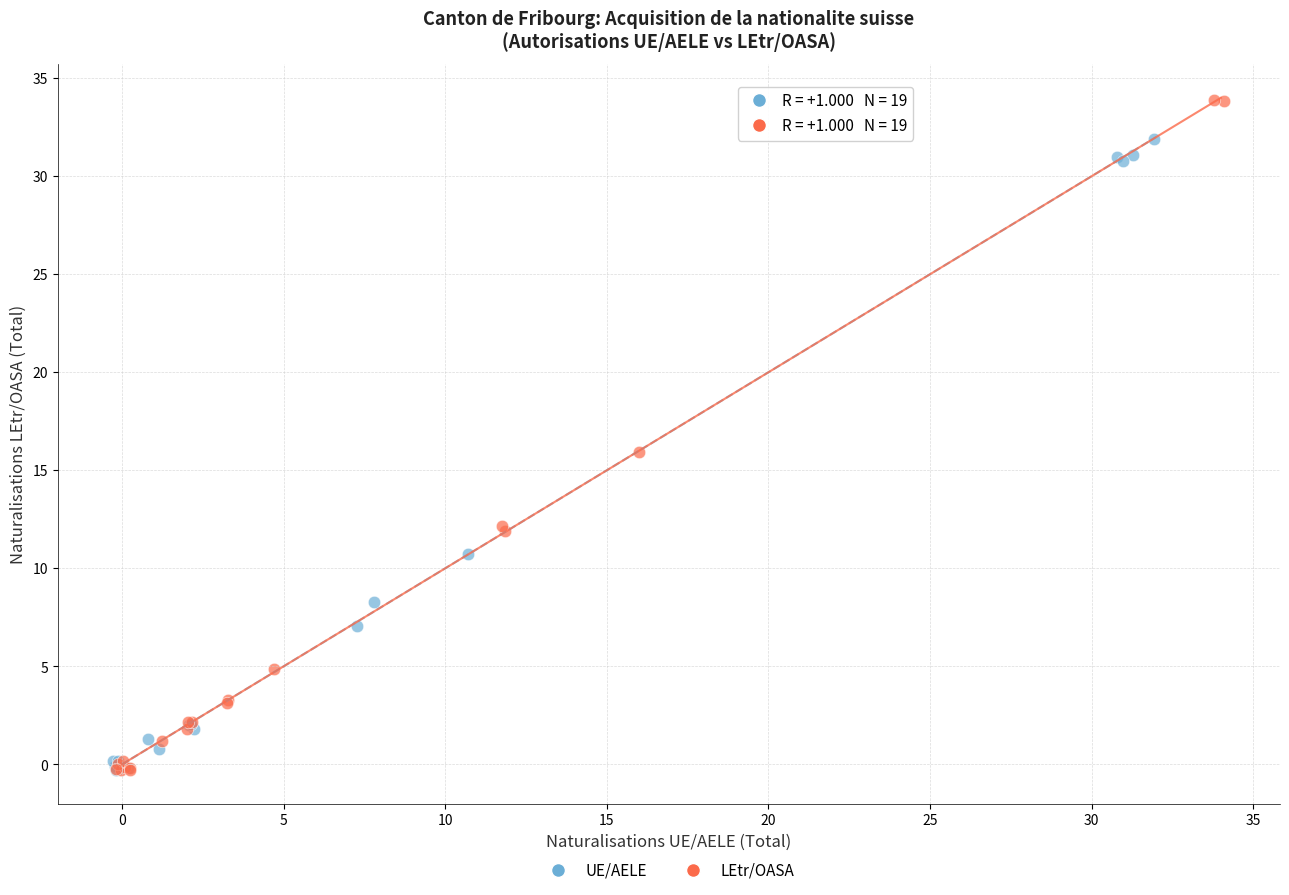

Which series contains the highest Y value?

LEtr/OASA